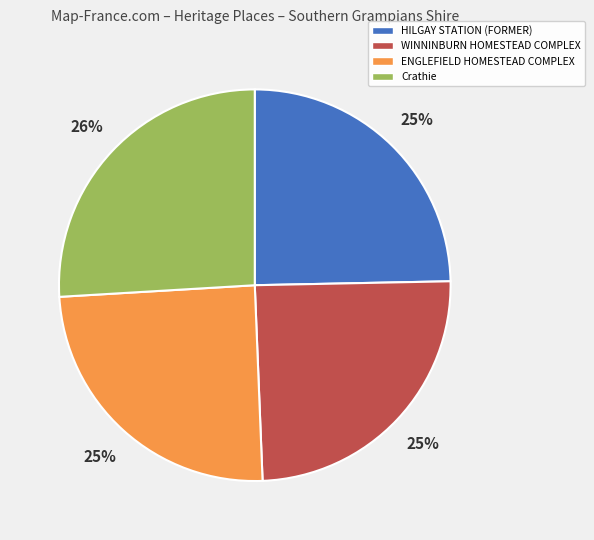

Approximately how many times larger is the value at HILGAY STATION (FORMER) compared to WINNINBURN HOMESTEAD COMPLEX?

1.0